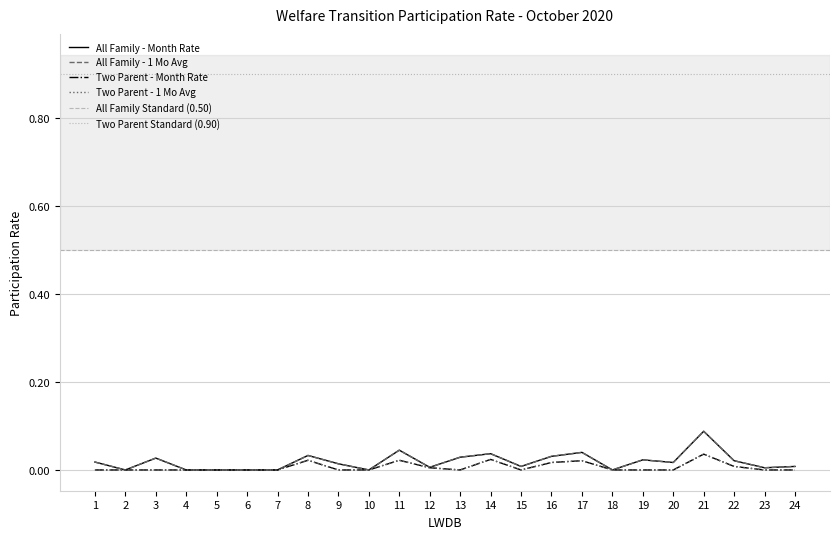

Reading left to right, extract all data points from this chart.

All Family - Month Rate: 1=0.0	2=0.0	3=0.0	4=0.0	5=0.0	6=0.0	7=0.0	8=0.0	9=0.0	10=0.0	11=0.0	12=0.0	13=0.0	14=0.0	15=0.0	16=0.0	17=0.0	18=0.0	19=0.0	20=0.0	21=0.1	22=0.0	23=0.0	24=0.0
All Family - 1 Mo Avg: 1=0.0	2=-0.0	3=0.0	4=-0.0	5=-0.0	6=-0.0	7=-0.0	8=0.0	9=0.0	10=-0.0	11=0.0	12=0.0	13=0.0	14=0.0	15=0.0	16=0.0	17=0.0	18=-0.0	19=0.0	20=0.0	21=0.1	22=0.0	23=0.0	24=0.0
Two Parent - Month Rate: 1=0.0	2=0.0	3=0.0	4=0.0	5=0.0	6=0.0	7=0.0	8=0.0	9=0.0	10=0.0	11=0.0	12=0.0	13=0.0	14=0.0	15=0.0	16=0.0	17=0.0	18=0.0	19=0.0	20=0.0	21=0.0	22=0.0	23=0.0	24=0.0
Two Parent - 1 Mo Avg: 1=-0.0	2=-0.0	3=-0.0	4=-0.0	5=-0.0	6=-0.0	7=-0.0	8=0.0	9=-0.0	10=-0.0	11=0.0	12=0.0	13=-0.0	14=0.0	15=-0.0	16=0.0	17=0.0	18=-0.0	19=-0.0	20=-0.0	21=0.0	22=0.0	23=-0.0	24=-0.0